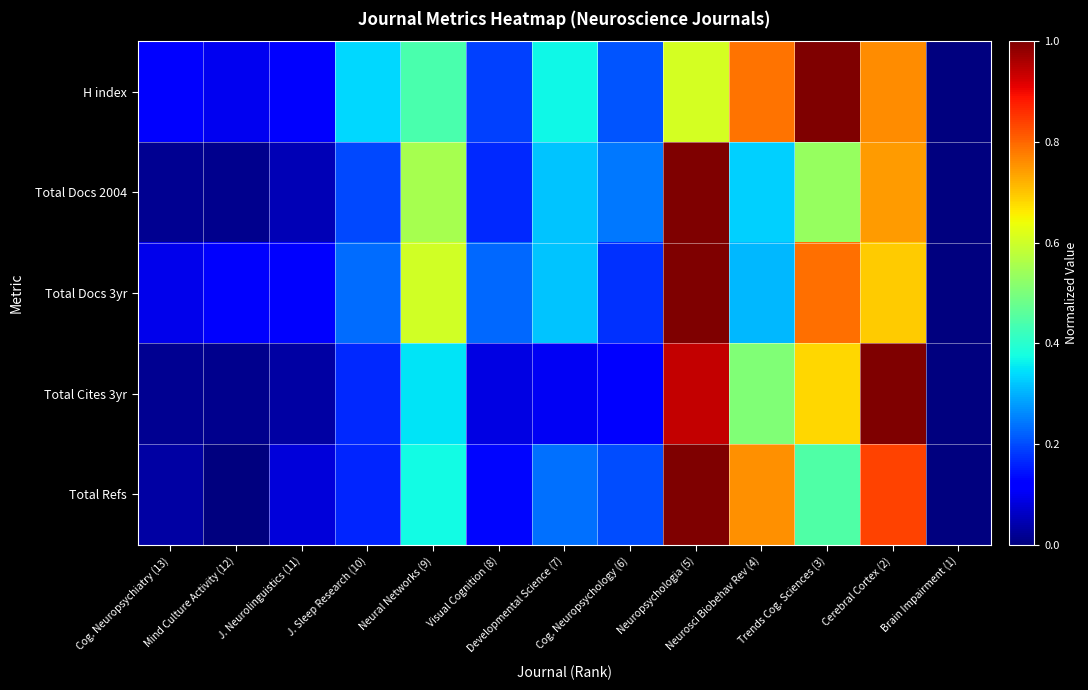

Between Cog. Neuropsychology (6) and Visual Cognition (8), which is larger?

Cog. Neuropsychology (6)